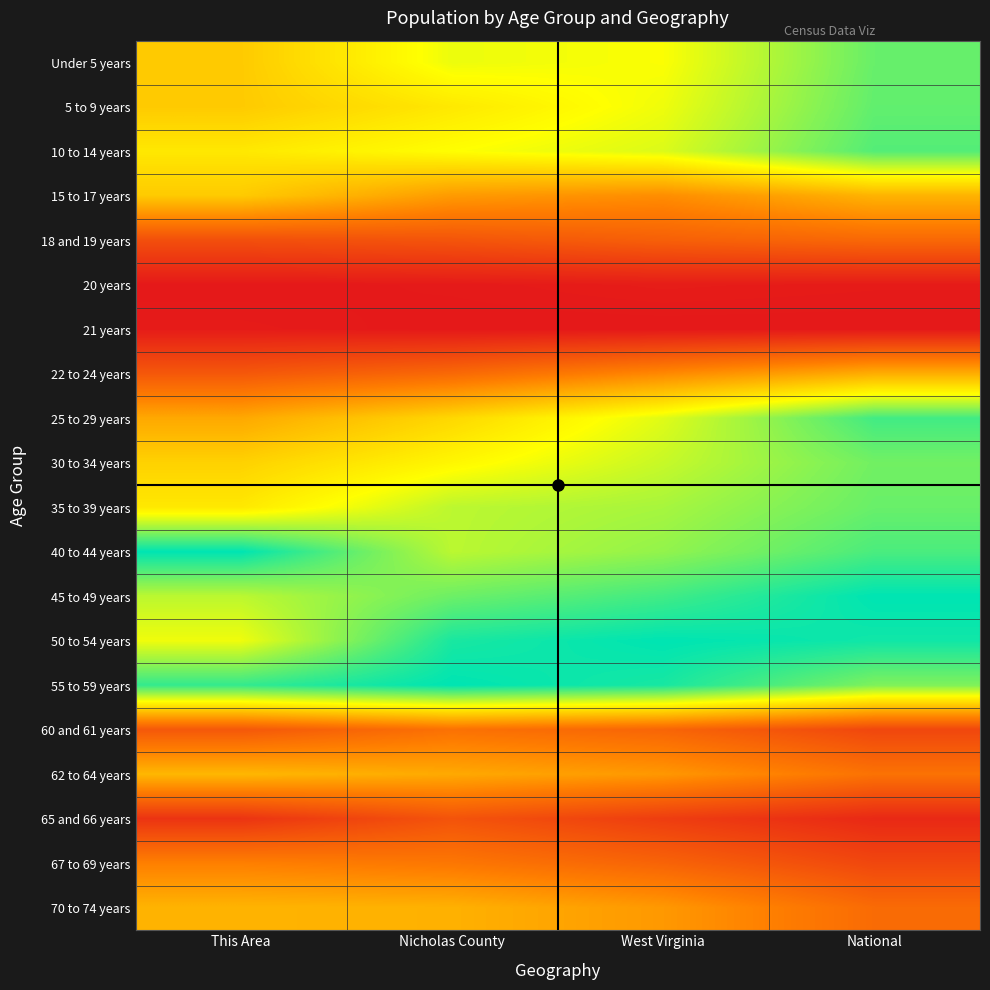

At which category is the sum across all series the highest?

National